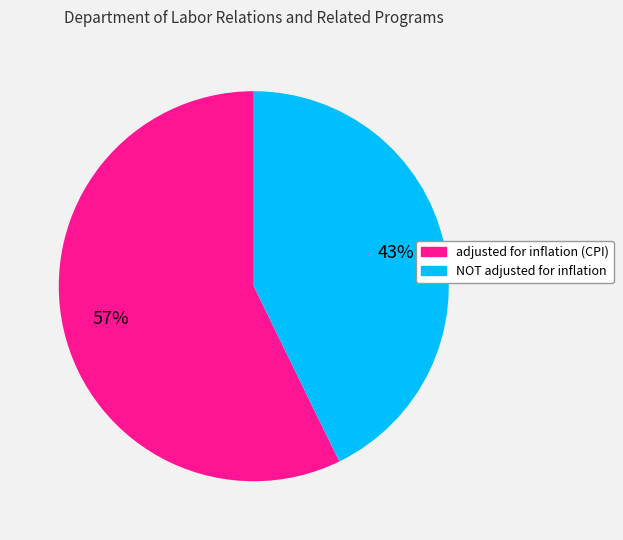

Do adjusted for inflation (CPI) and NOT adjusted for inflation together represent more than half of the pie?

Yes